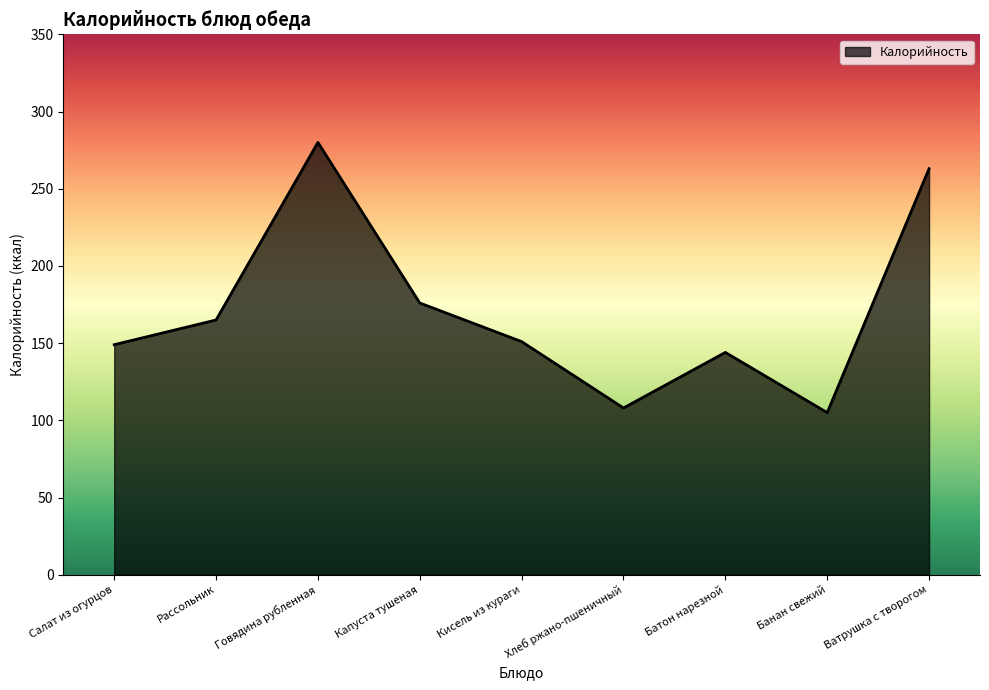

What is the change in value from Капуста тушеная to Хлеб ржано-пшеничный?

-68